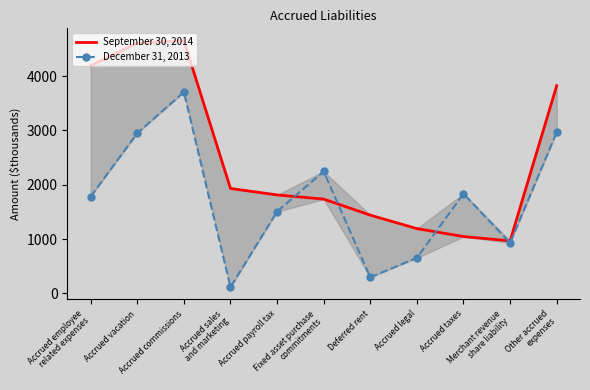

What is the difference between the December 31, 2013 values at Accrued payroll tax and Fixed asset purchase
commitments?

739